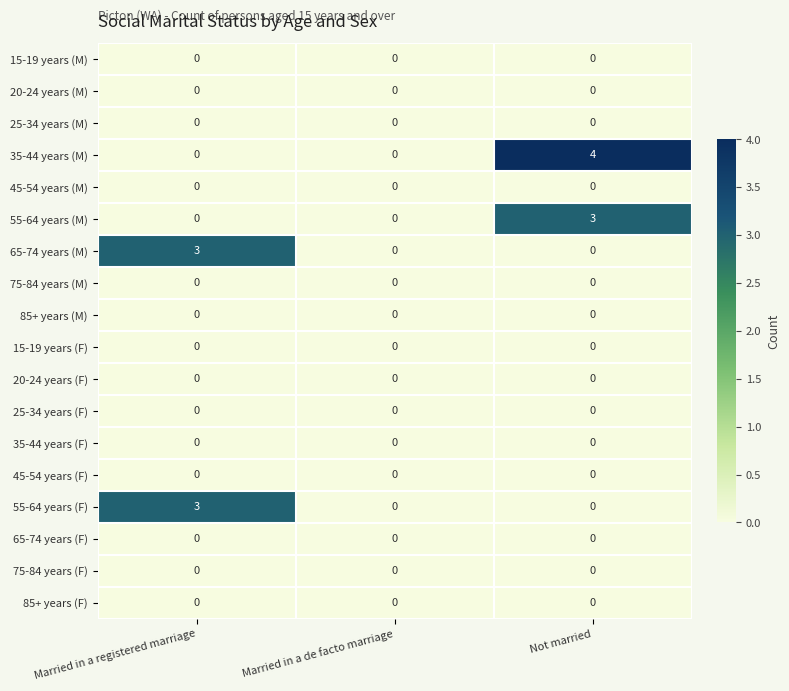

What is the spread (max minus min) of values at Not married?

4